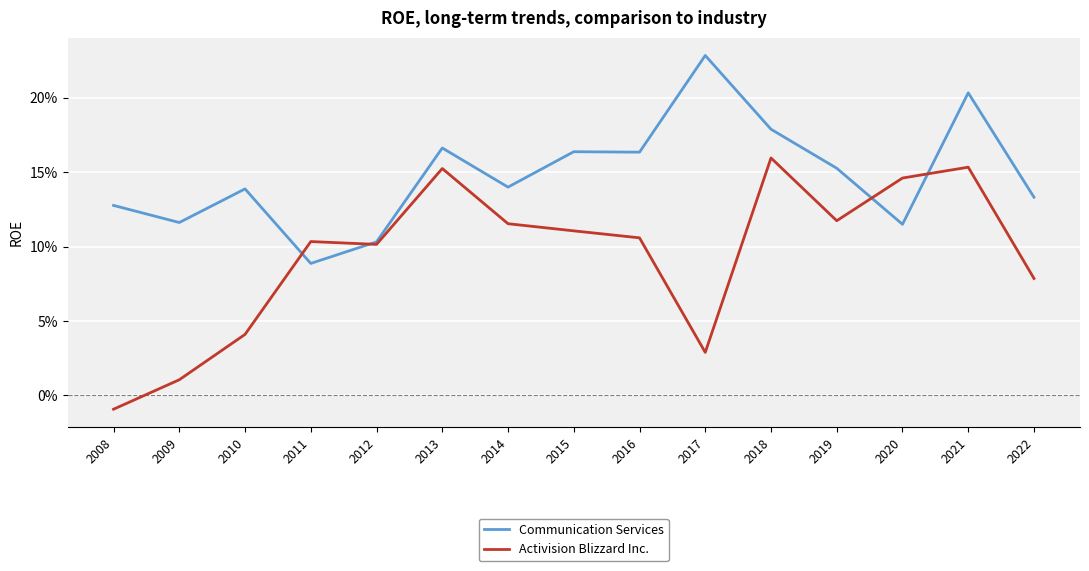

At which label does Activision Blizzard Inc. first exceed 0?

2009